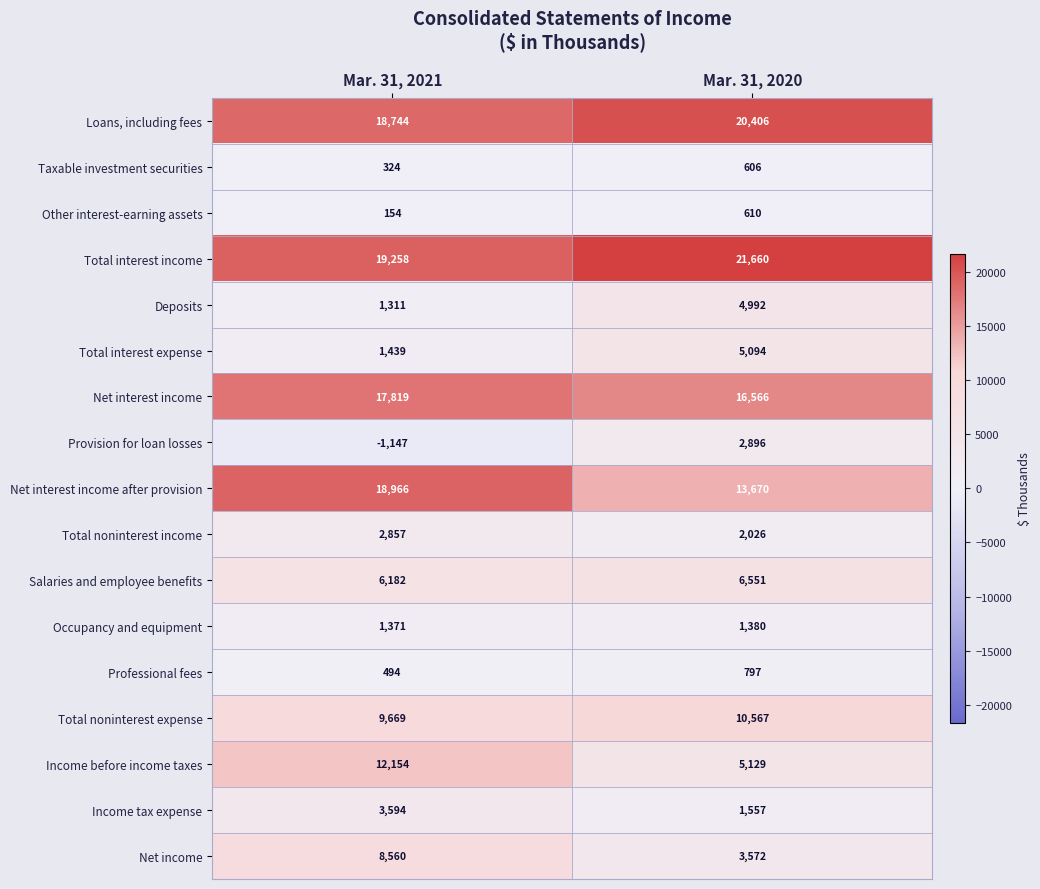

What is the maximum value for Other interest-earning assets?

610